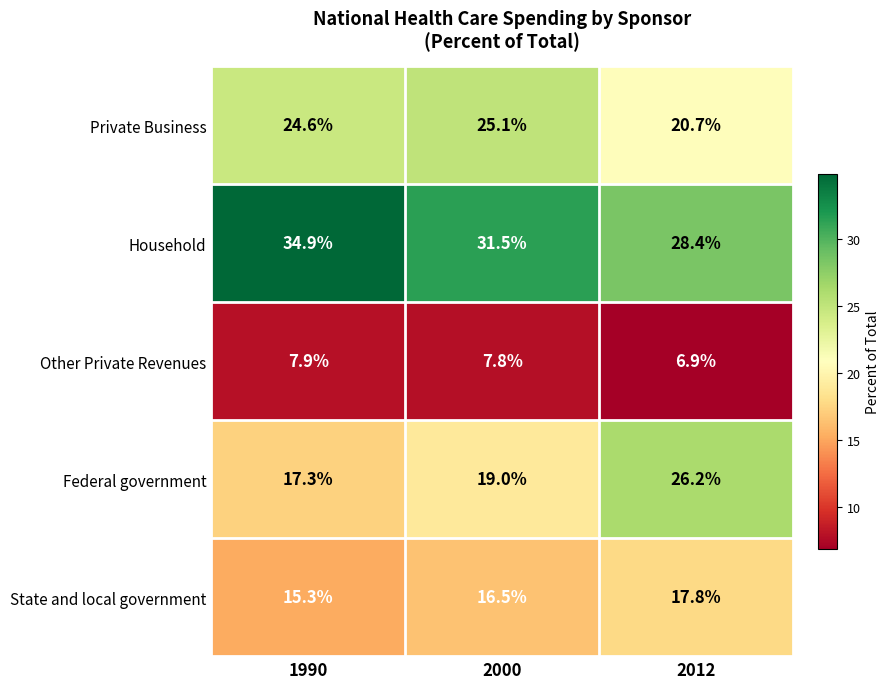

At how many categories does at least one series exceed 19?

3